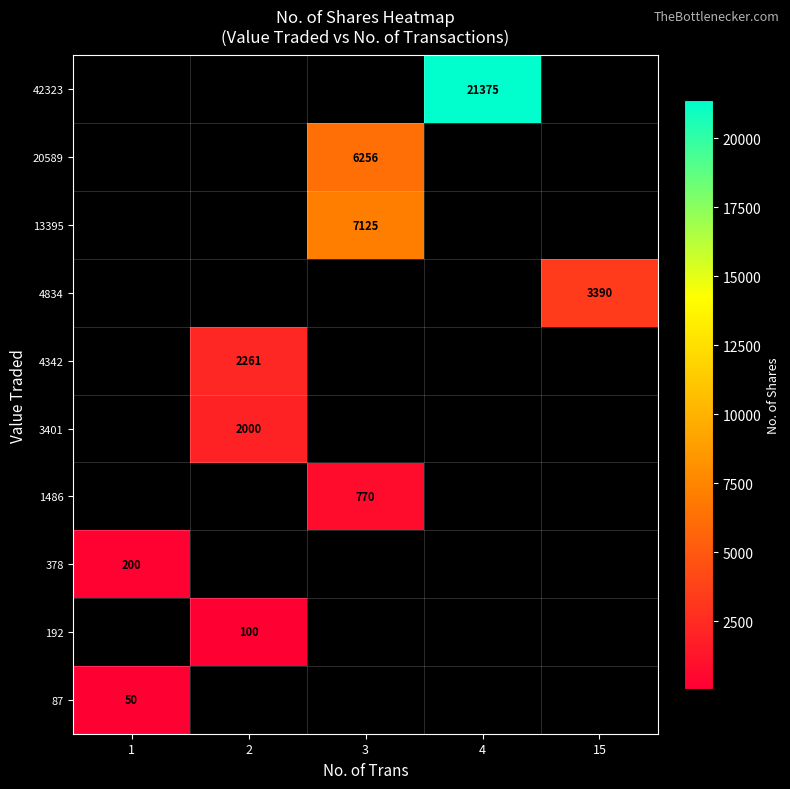

What is the minimum value shown in the chart?

50.0